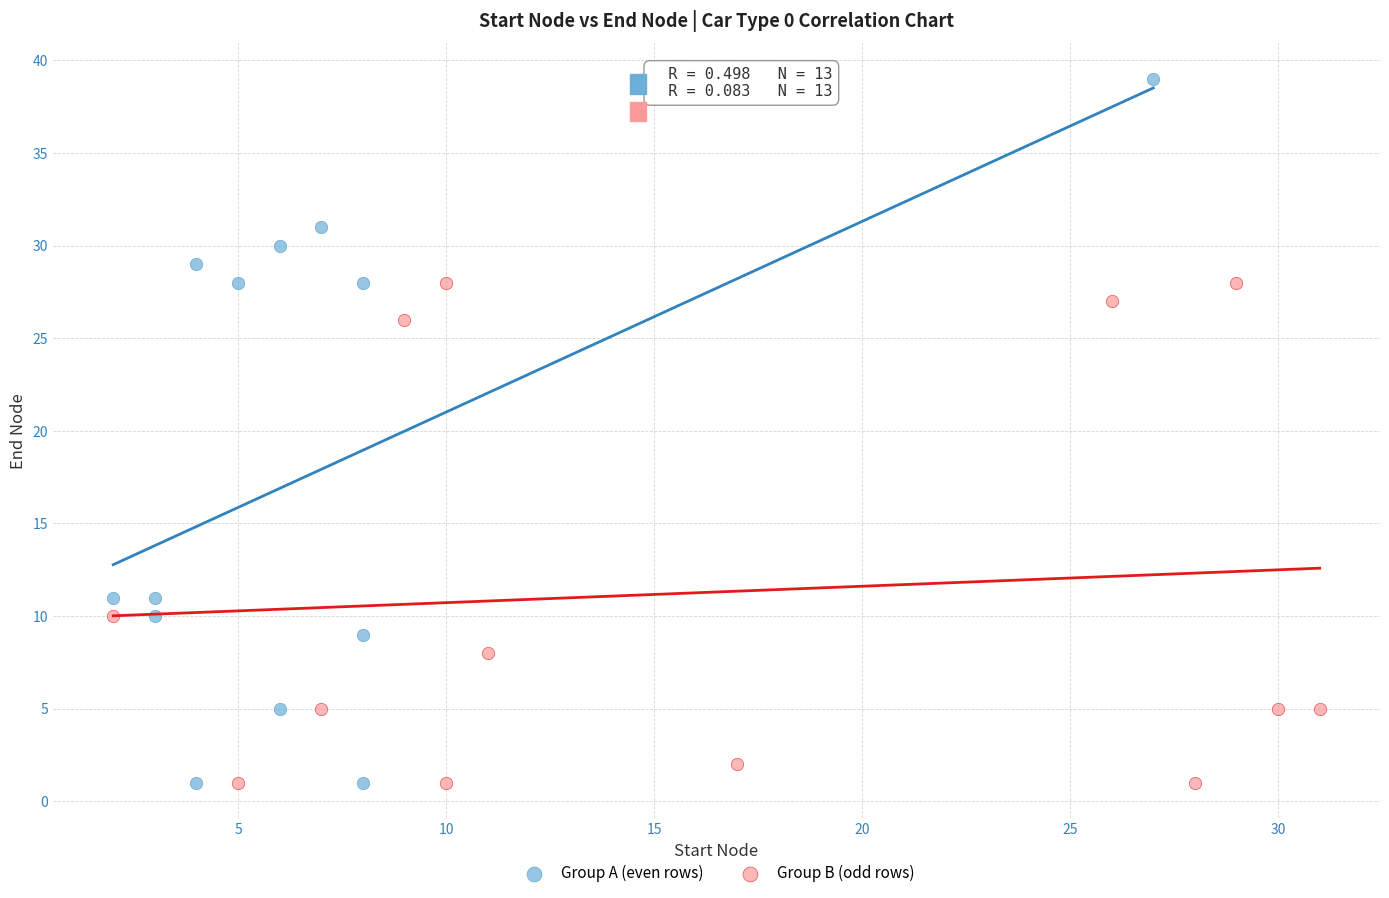

Which series contains the highest Y value?

Group A (even rows)